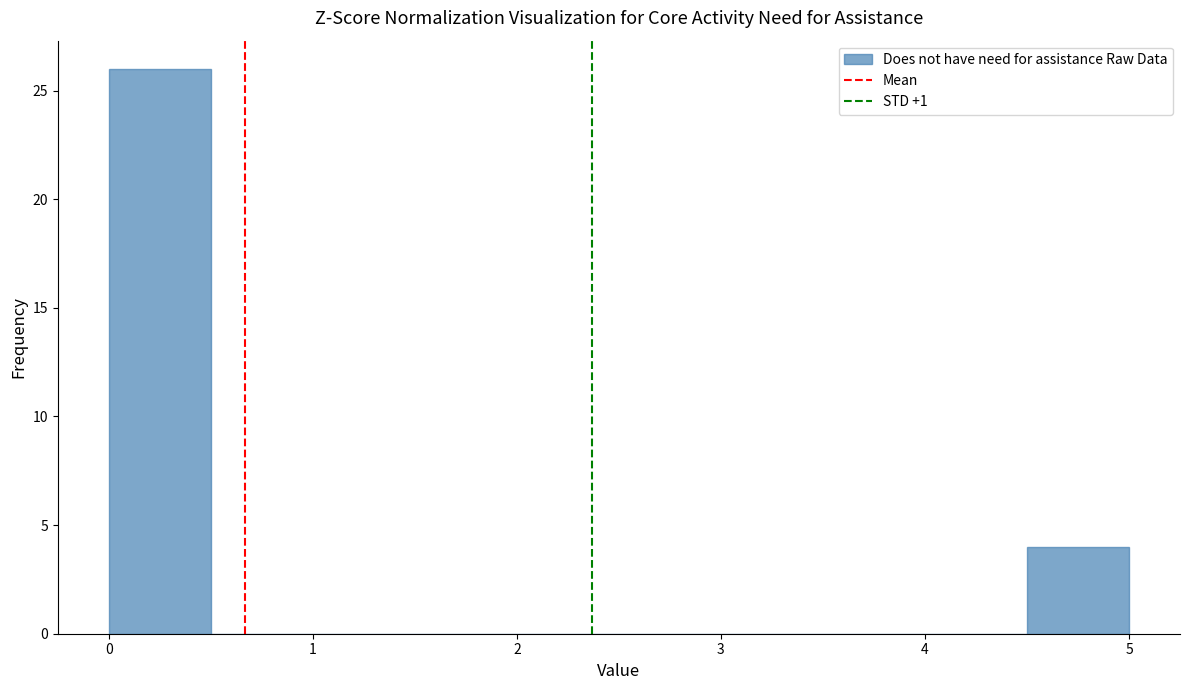

Reading left to right, transcribe this chart: for each bar, give the range it covers on the x-axis and its height. The values are not printed on the chart, so give them approximately, as read against the axis.

0.0 to 0.5: 26
0.5 to 1.0: 0
1.0 to 1.5: 0
1.5 to 2.0: 0
2.0 to 2.5: 0
2.5 to 3.0: 0
3.0 to 3.5: 0
3.5 to 4.0: 0
4.0 to 4.5: 0
4.5 to 5.0: 4